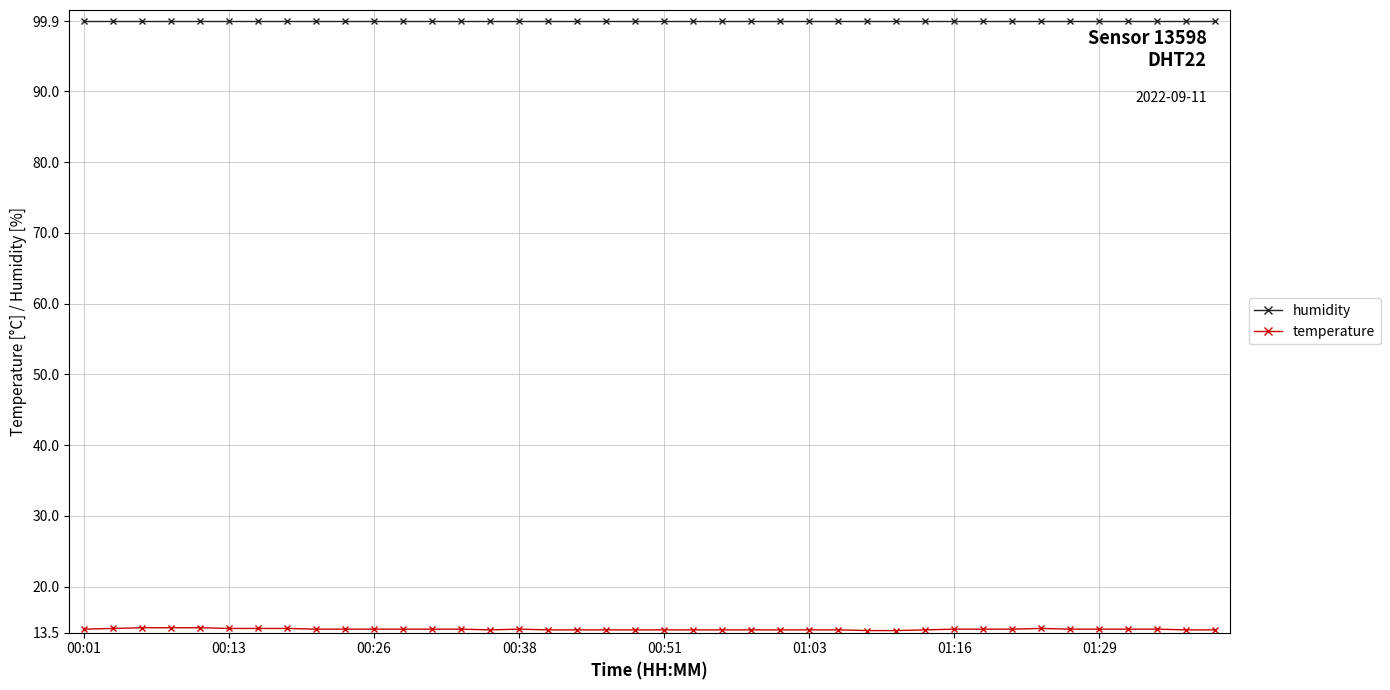

What is the minimum value shown in the chart?

13.8